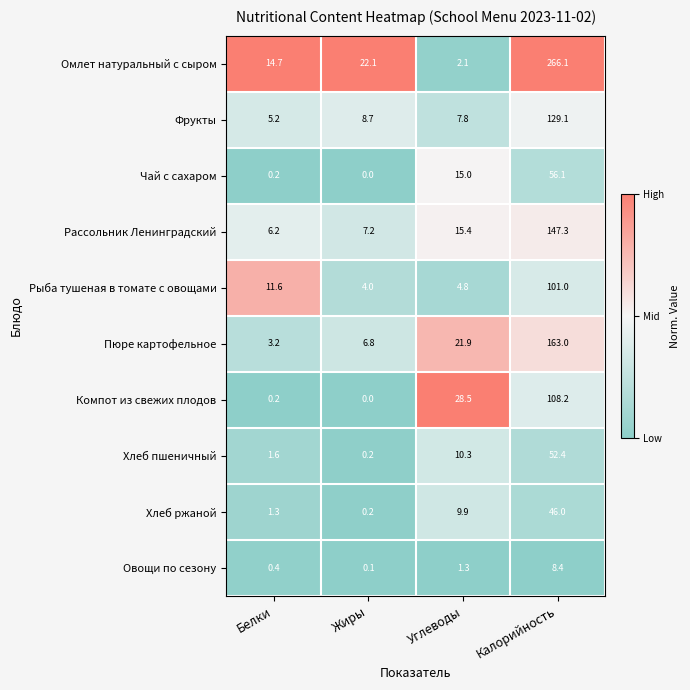

Rank the series by their maximum value, from lowest to highest.

Овощи по сезону, Хлеб ржаной, Хлеб пшеничный, Чай с сахаром, Рыба тушеная в томате с овощами, Компот из свежих плодов, Фрукты, Рассольник Ленинградский, Пюре картофельное, Омлет натуральный с сыром